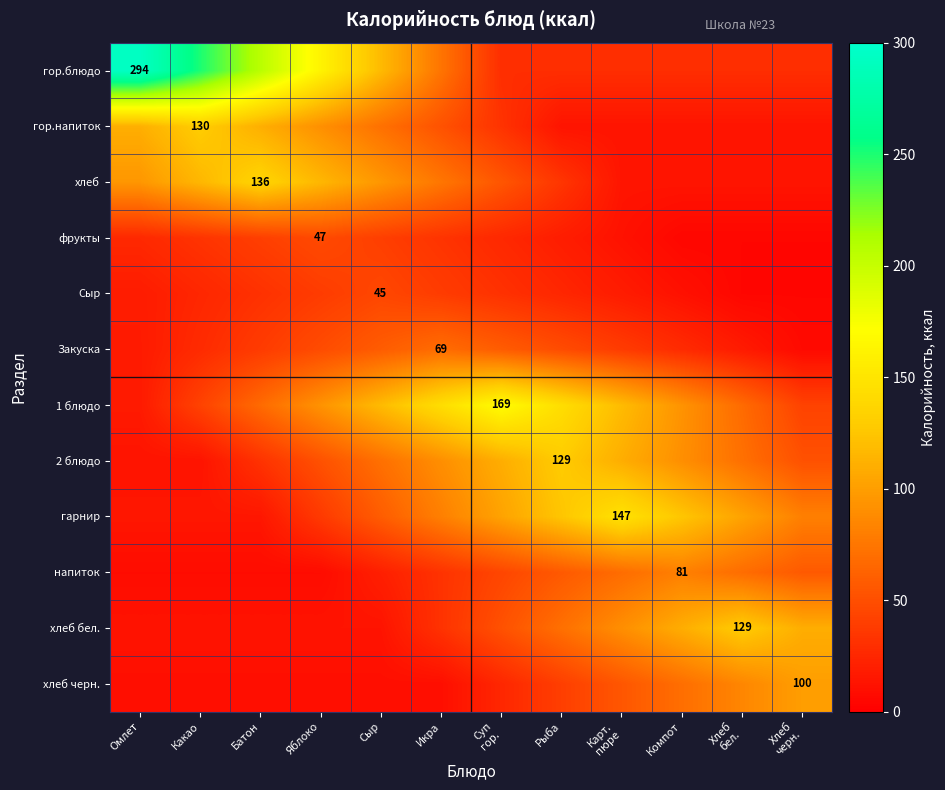

What is the maximum value shown in the chart?

294.0